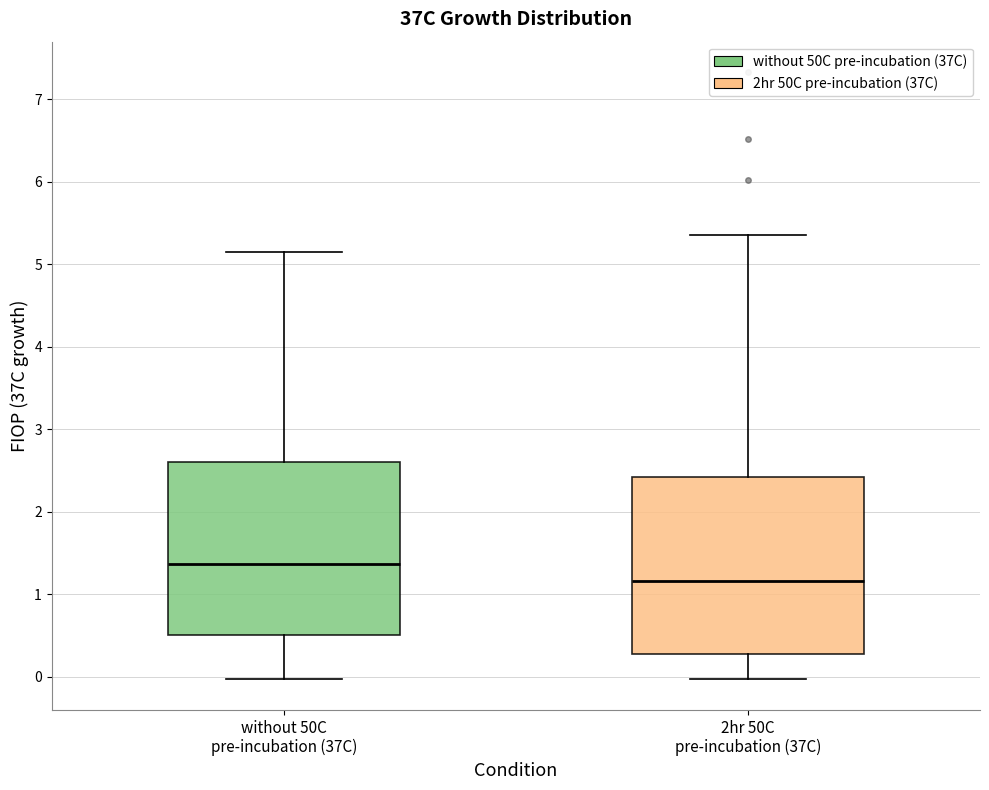

Reading left to right, read every box against the y-axis: the position of its median line, the range the box covers, and the ends of its whiskers. The values are not printed on the chart, so give them approximately, as read against the axis.

without 50C pre-incubation (37C): median 1.4, box 0.5 to 2.6, whiskers 0.0 to 5.1
2hr 50C pre-incubation (37C): median 1.2, box 0.3 to 2.4, whiskers 0.0 to 5.4